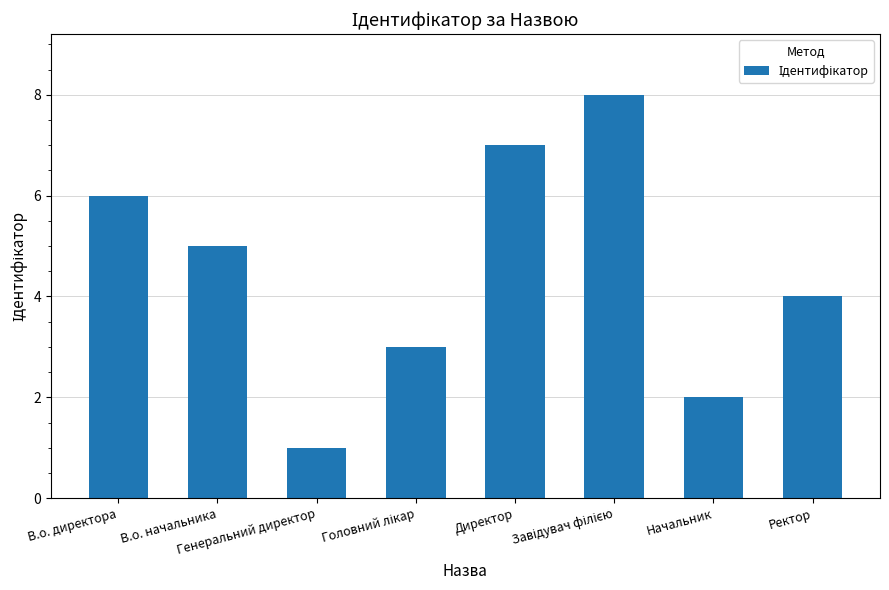

True or false: the data shows 3 at Начальник.

False